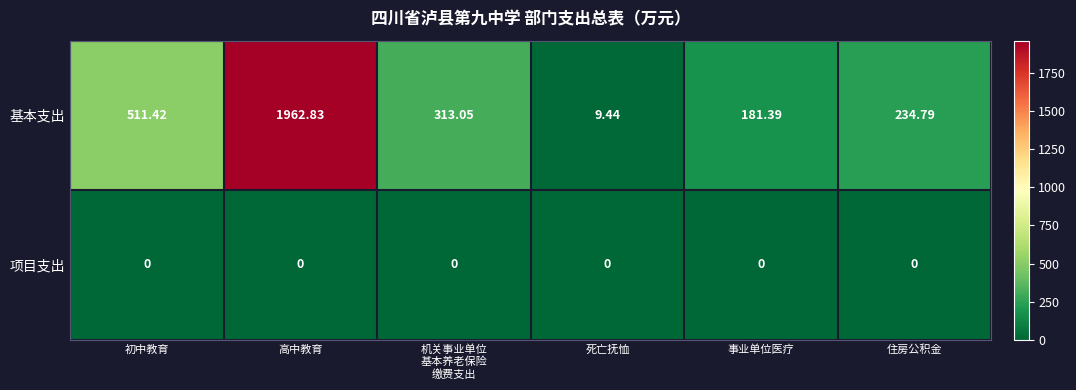

Where is 基本支出 nearest to the value 986?

初中教育